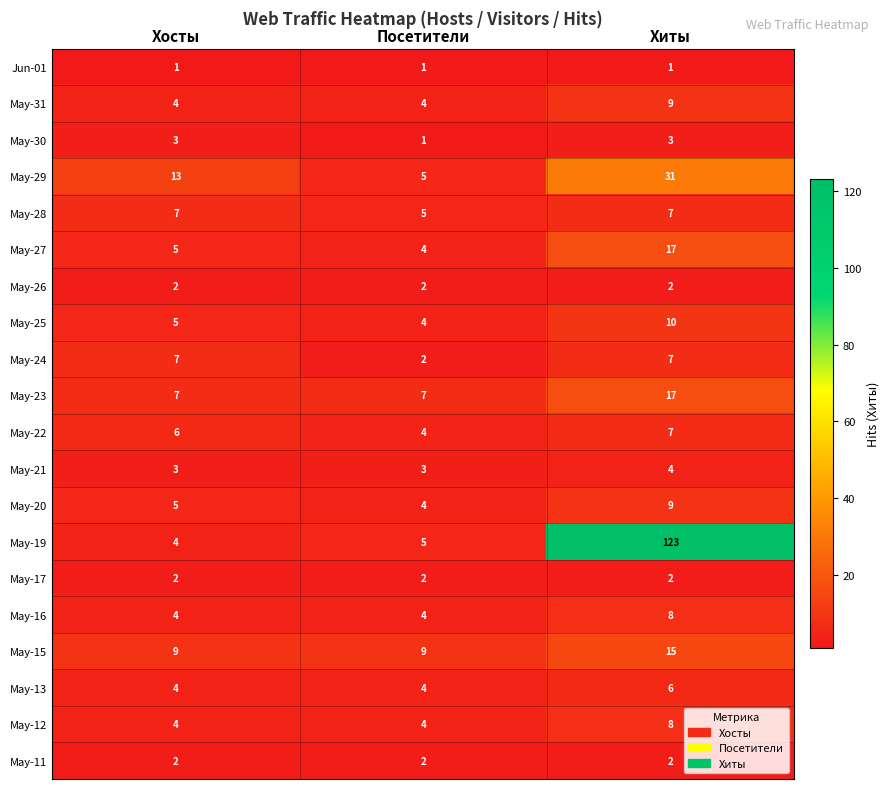

What is the average value of the May-19 series?

44